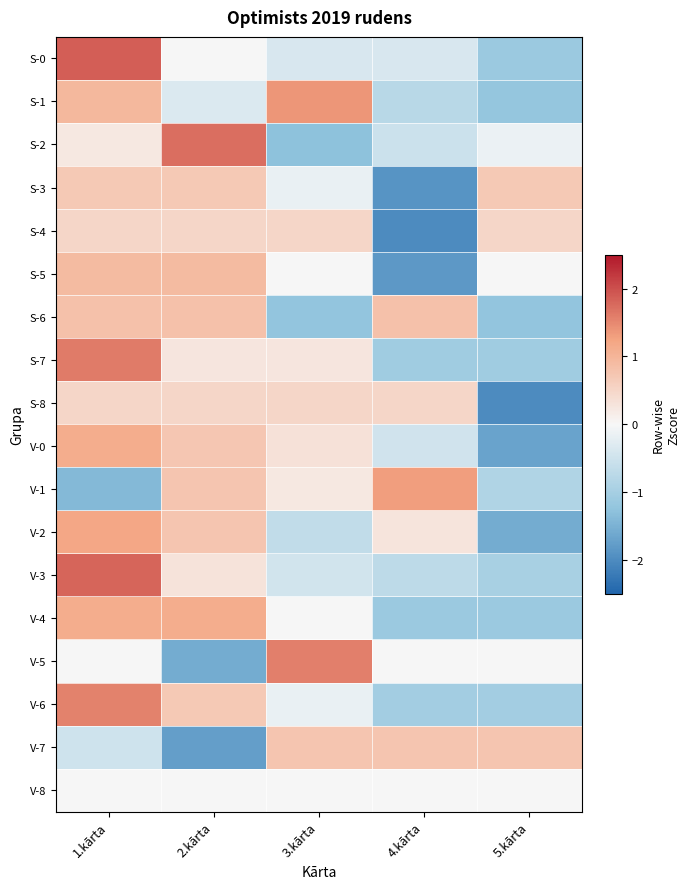

Which label corresponds to the largest value in the chart?

1.kārta